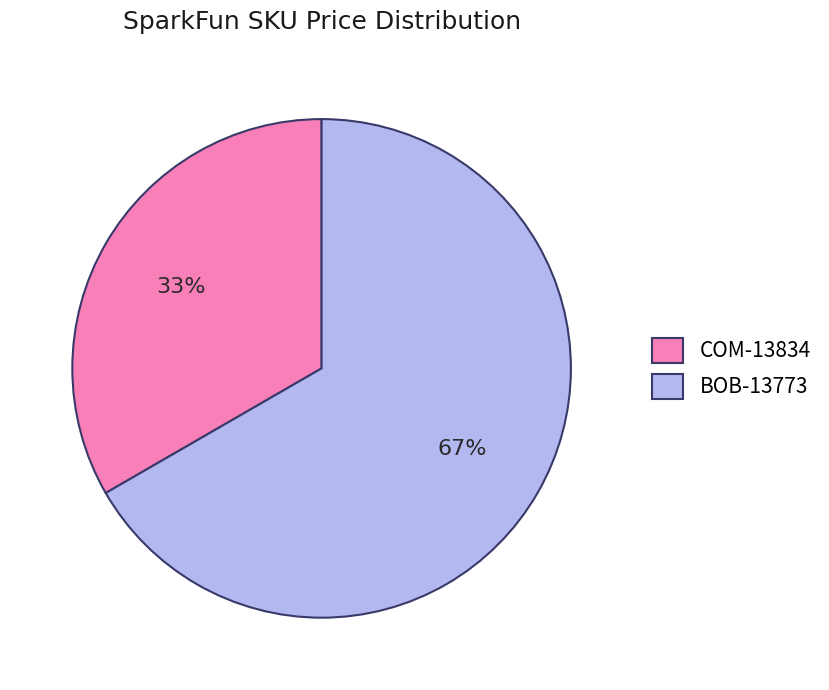

What is the largest slice in the pie chart?

BOB-13773